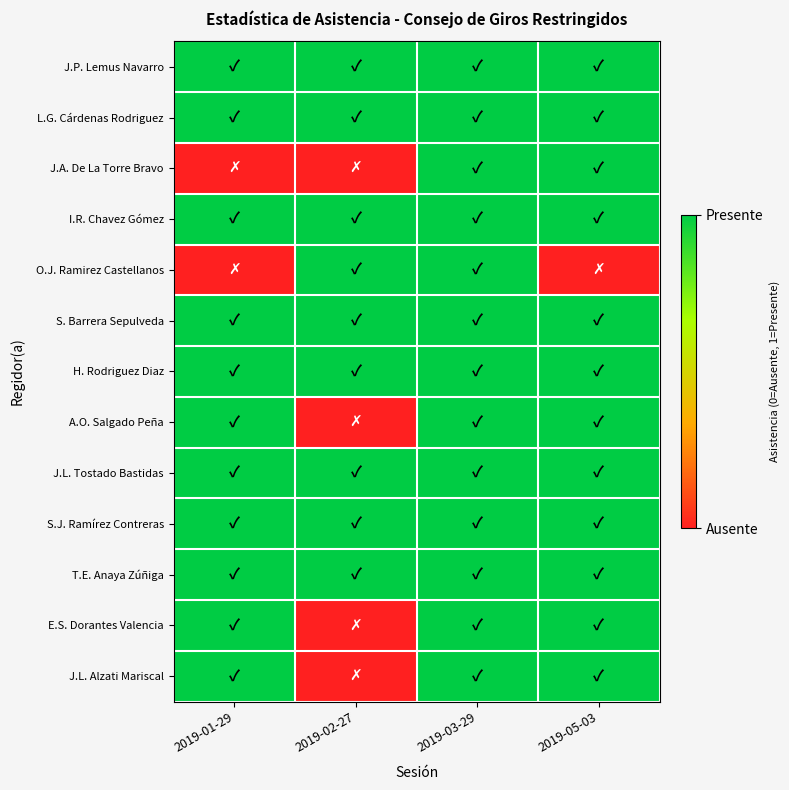

What is the maximum value shown in the chart?

1